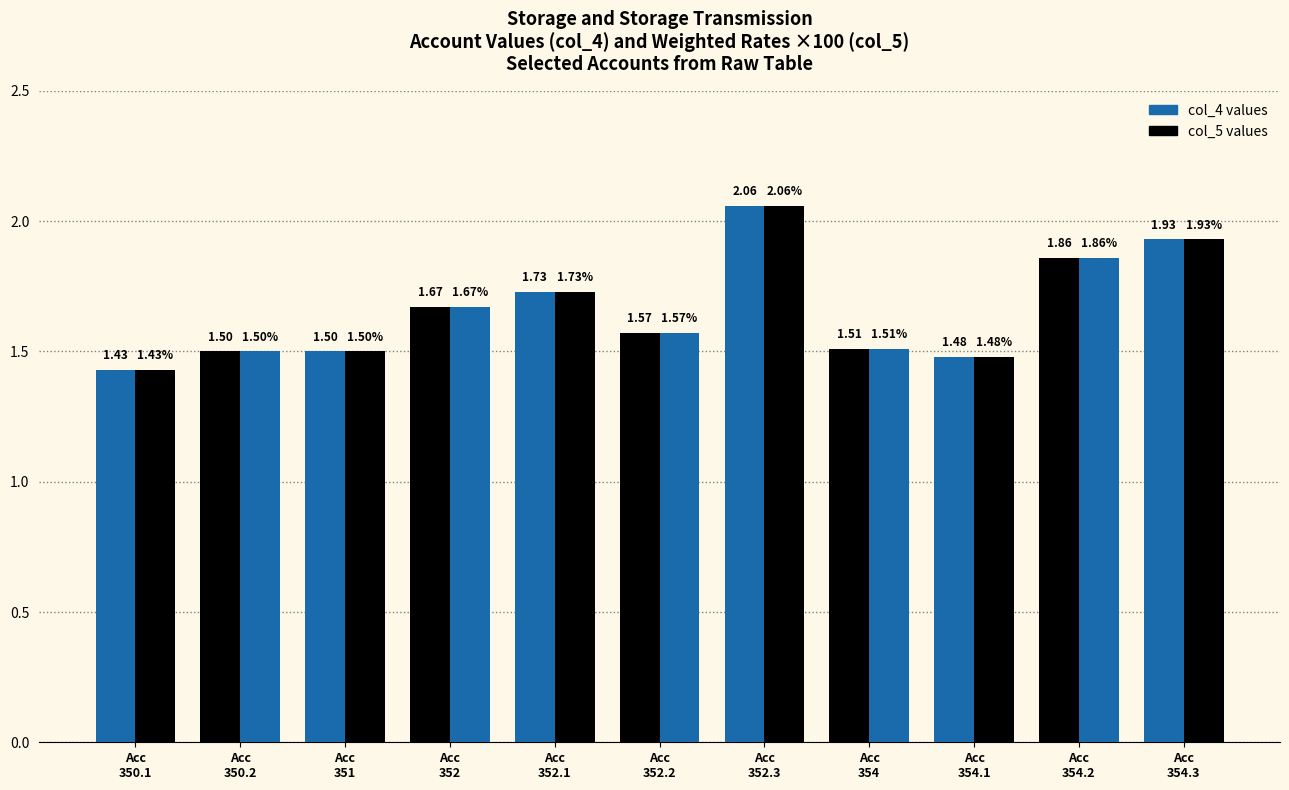

Reading left to right, list all the values displayed in this chart.

col_4 values: 1.4	1.5	1.5	1.7	1.7	1.6	2.1	1.5	1.5	1.9	1.9
col_5 values: 1.4	1.5	1.5	1.7	1.7	1.6	2.1	1.5	1.5	1.9	1.9